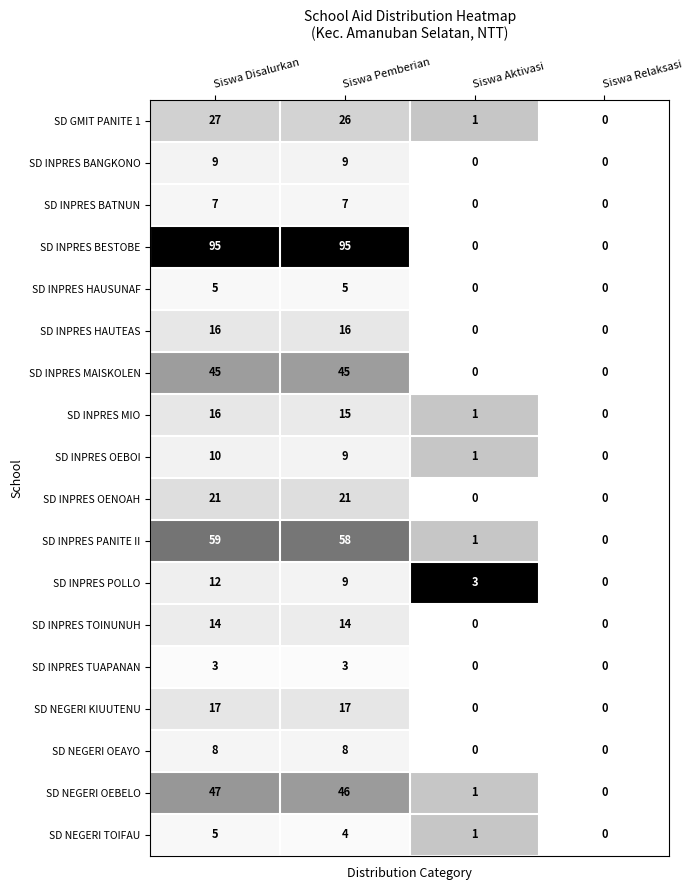

Which category has the highest value in the SD GMIT PANITE 1 series?

Siswa Disalurkan